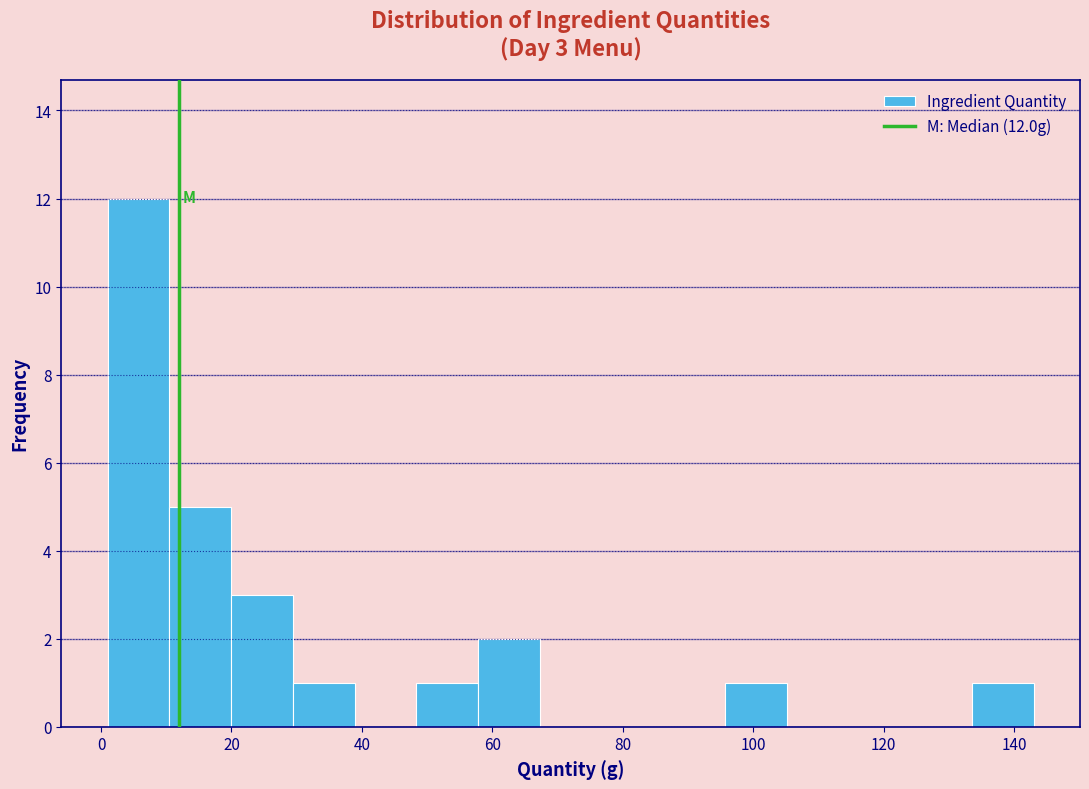

Which range on the x-axis has the tallest bar?

2 to 10